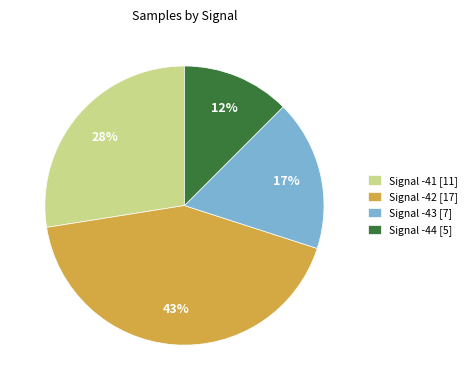

How many segments does this pie chart have?

4